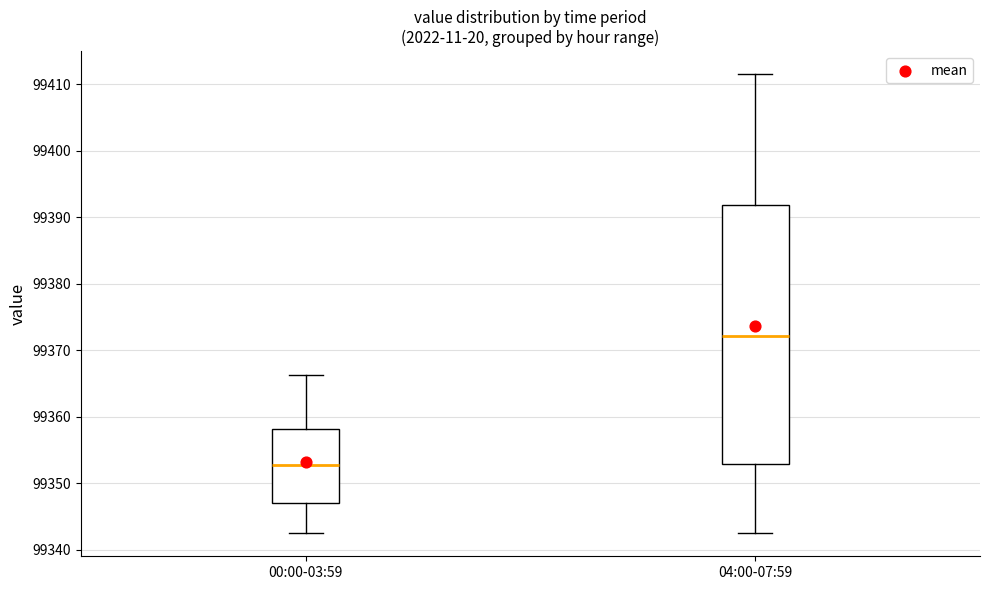

Reading left to right, transcribe this box plot: for each box, give where its median line is, the range the box spans, and where its two whiskers end, as read against the y-axis. The values are not printed on the chart, so give them approximately, as read against the axis.

00:00-03:59: median 99353, box 99347 to 99358, whiskers 99343 to 99366
04:00-07:59: median 99372, box 99353 to 99392, whiskers 99343 to 99412